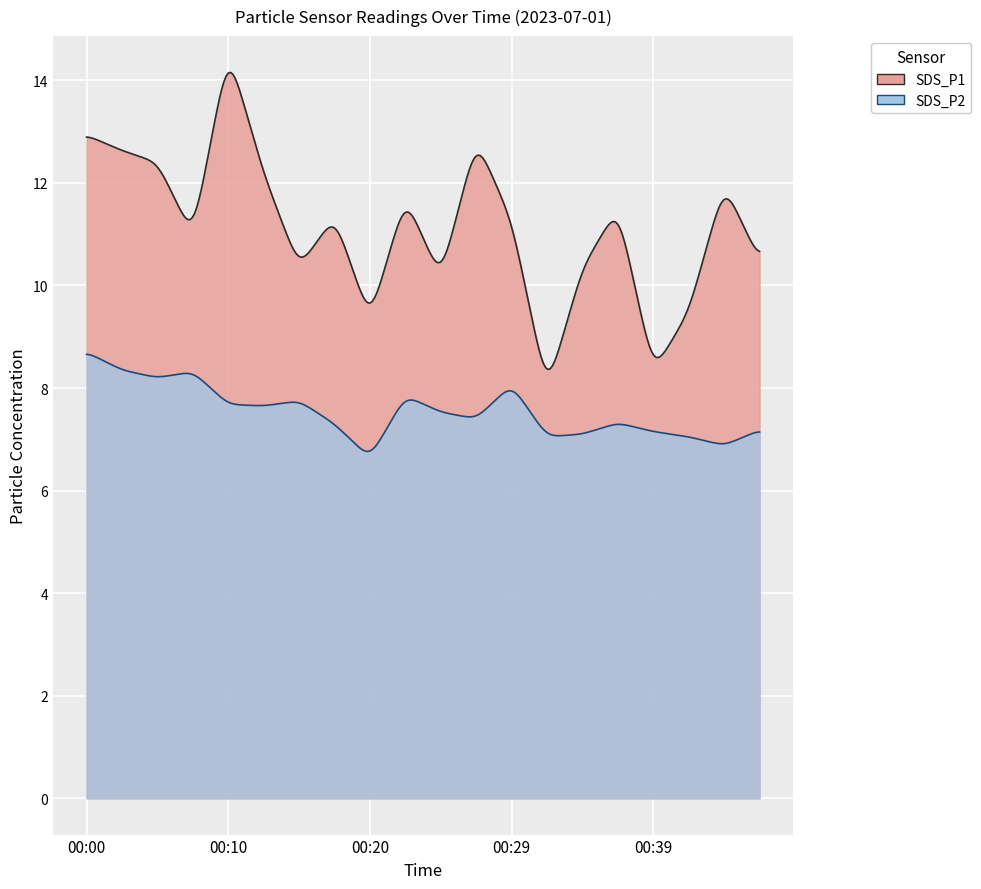

True or false: SDS_P2 has a value of 7.4 at 00:27.

True